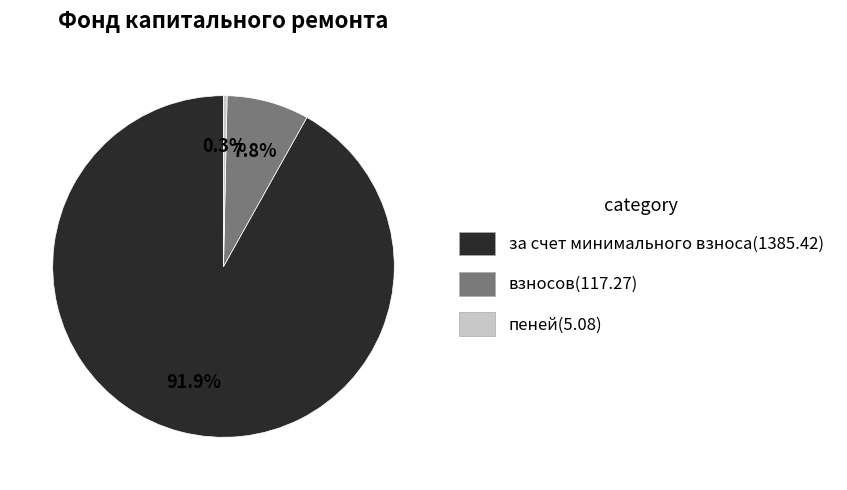

What portion of the pie excludes пеней?

99.7%